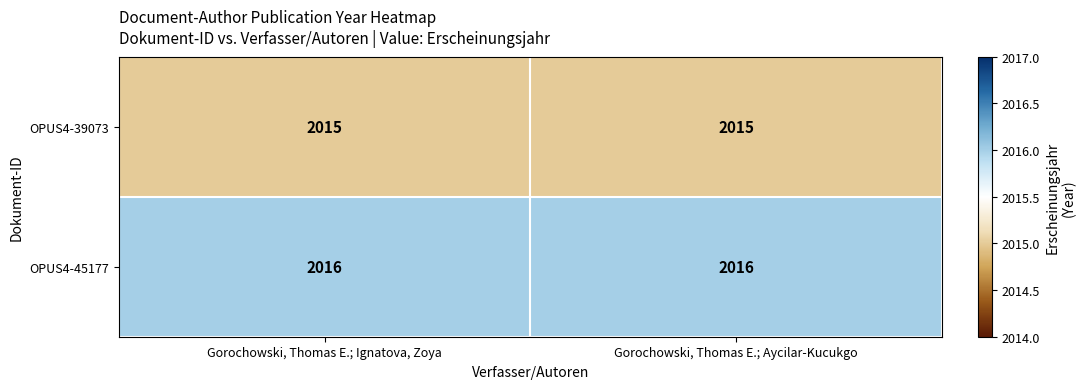

List the series in order of their peak value, lowest first.

OPUS4-39073, OPUS4-45177